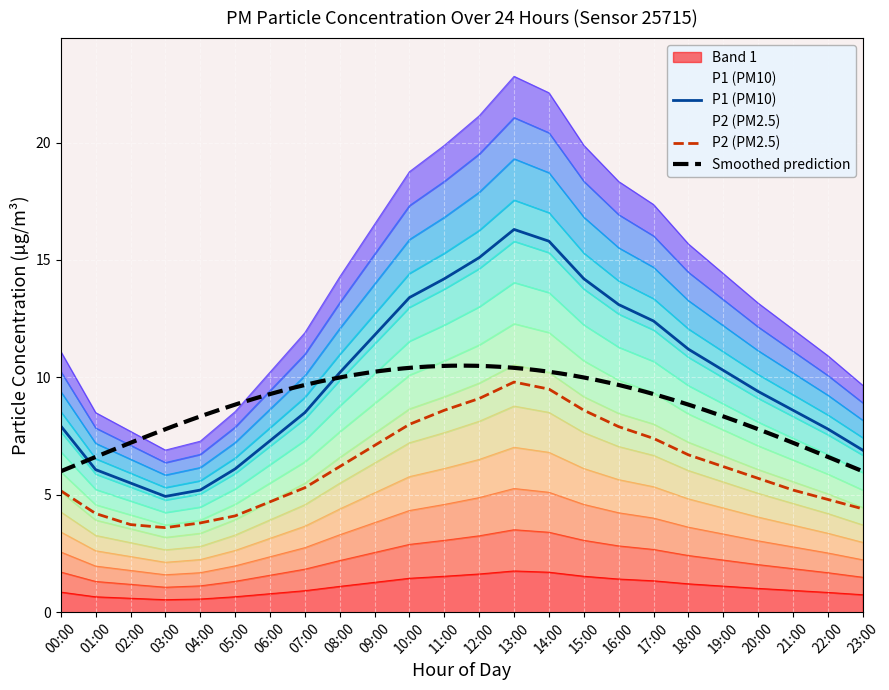

Between 00:00 and 06:00, which series saw the biggest shift?

P1